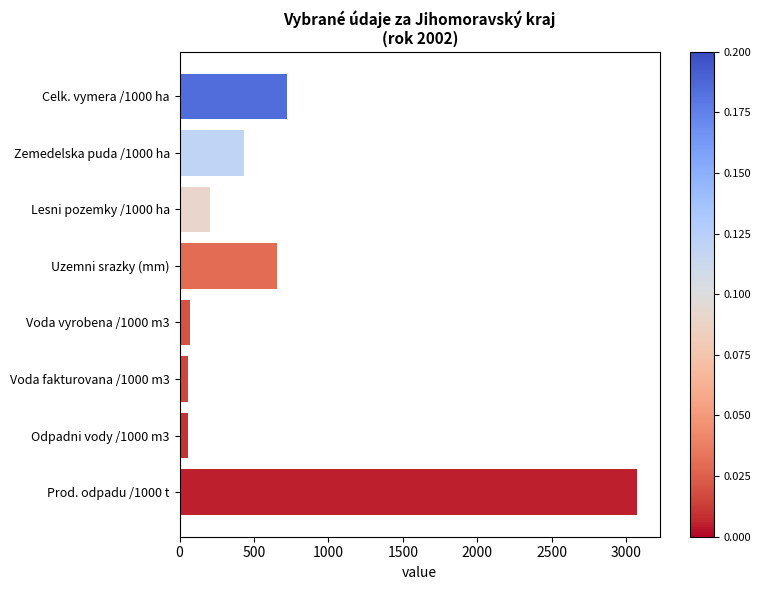

What is the difference between the second highest and second lowest values?

660.9